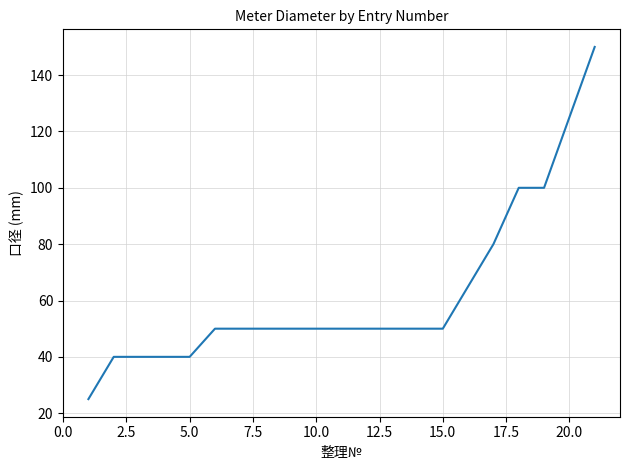

What is the difference between the maximum and minimum values?

125